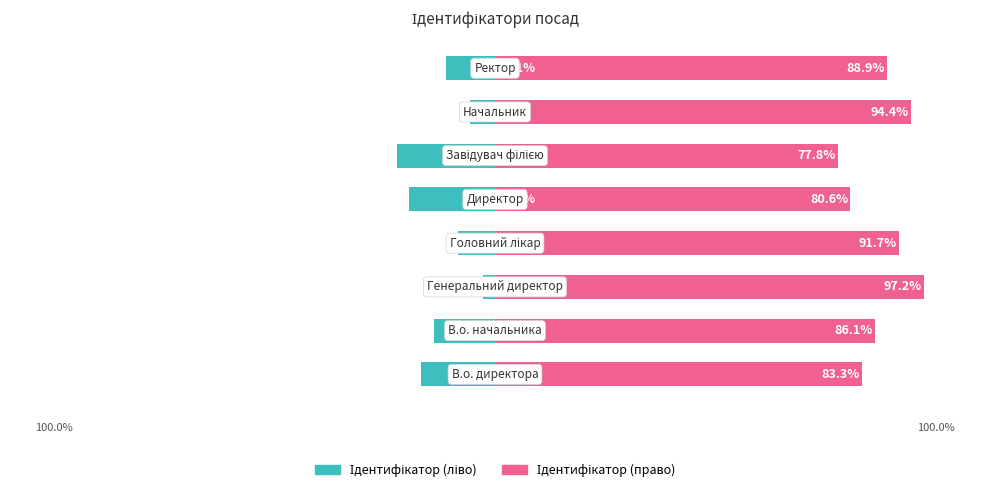

What is the smallest value displayed?

-22.2